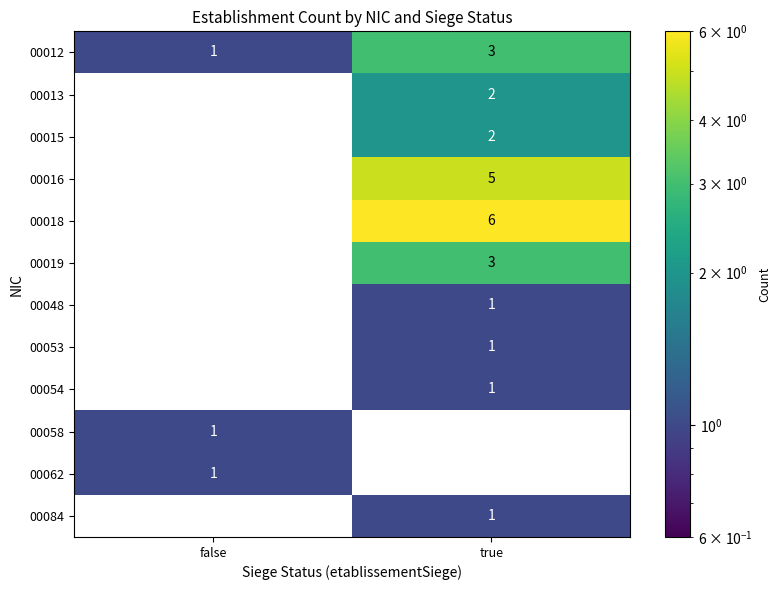

Rank the categories by 00012 value from highest to lowest.

true, false